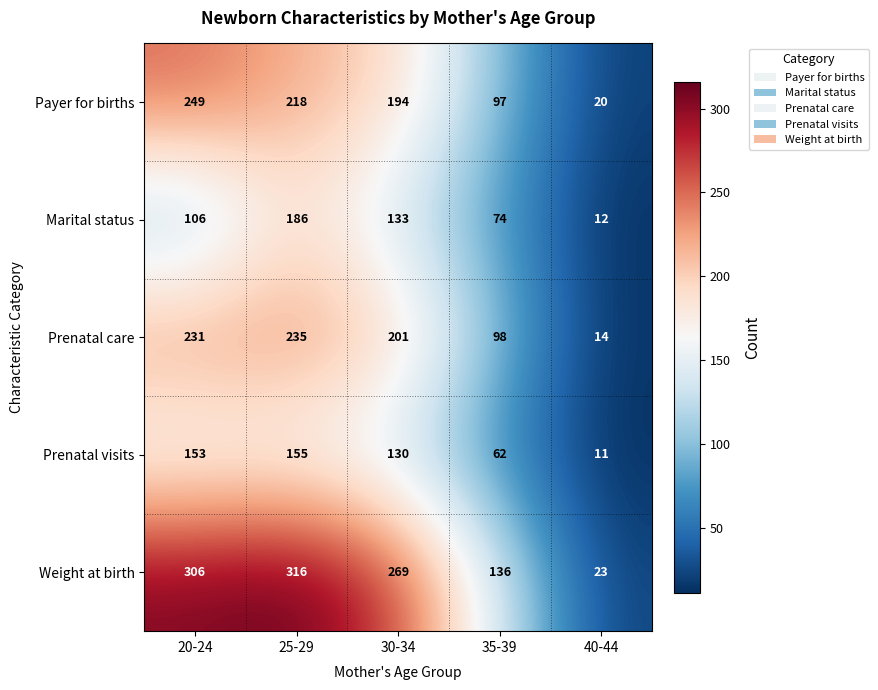

What is the greatest value displayed?

316